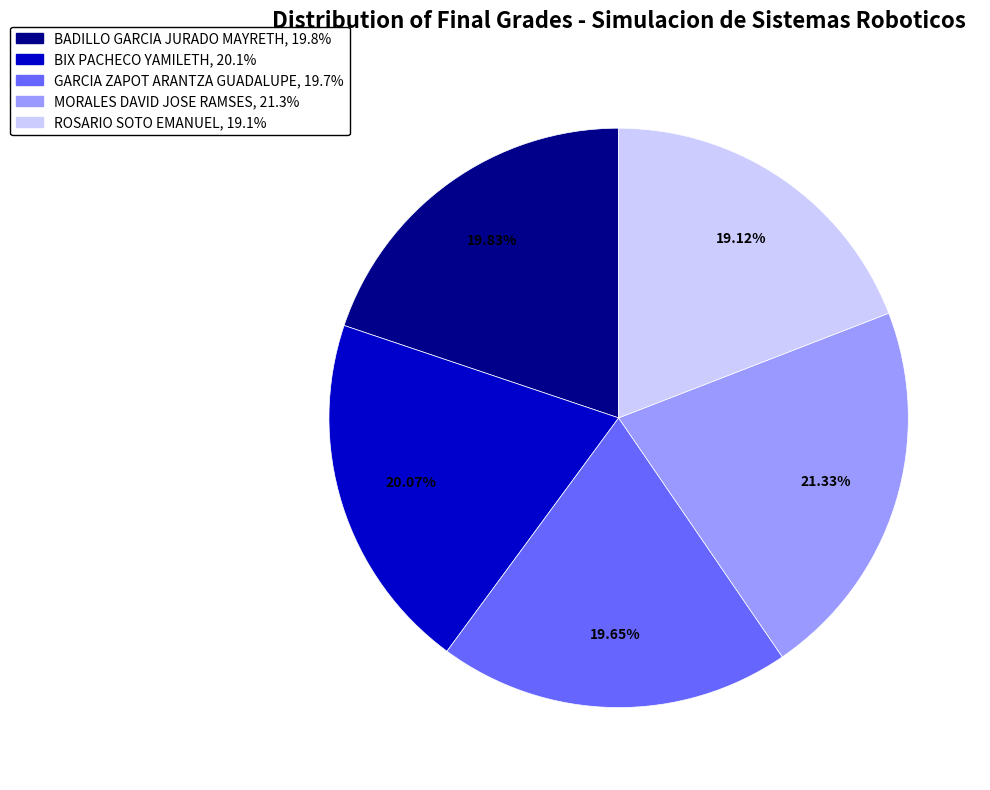

To the nearest percent, what is the average slice percentage?

20%